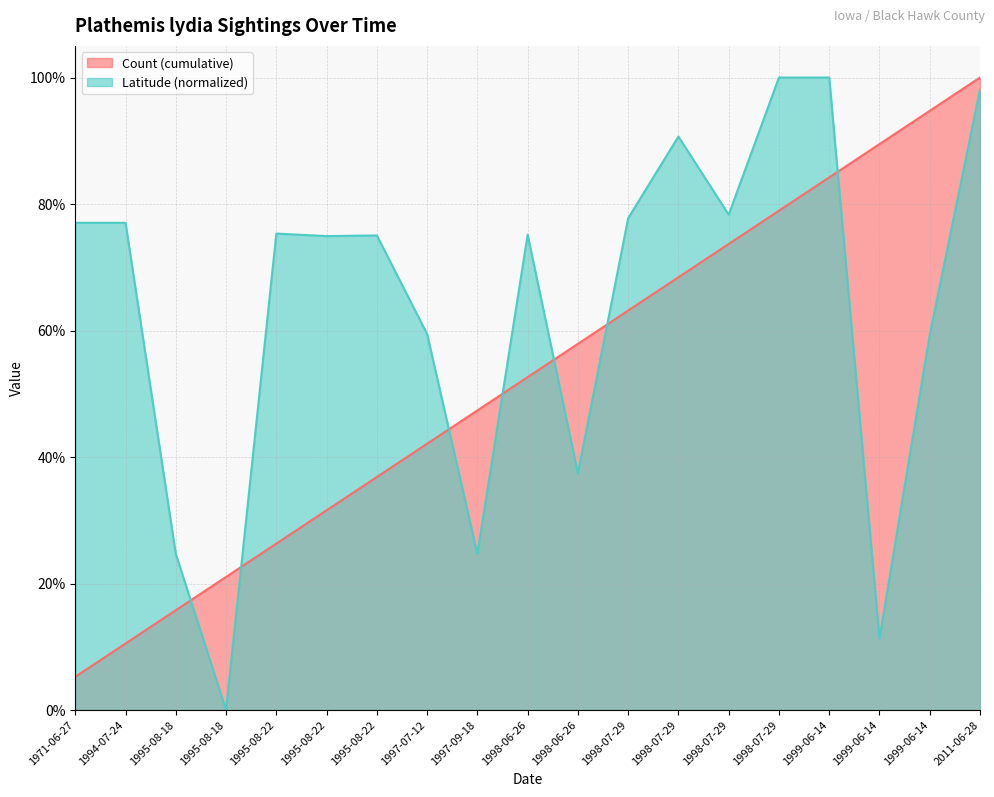

Reading left to right, transcribe all the data shown in this chart.

1971-06-27=0.8	1994-07-24=0.8	1995-08-18=0.2	1995-08-18=0.0	1995-08-22=0.8	1995-08-22=0.7	1995-08-22=0.8	1997-07-12=0.6	1997-09-18=0.2	1998-06-26=0.8	1998-06-26=0.4	1998-07-29=0.8	1998-07-29=0.9	1998-07-29=0.8	1998-07-29=1.0	1999-06-14=1.0	1999-06-14=0.1	1999-06-14=0.6	2011-06-28=1.0